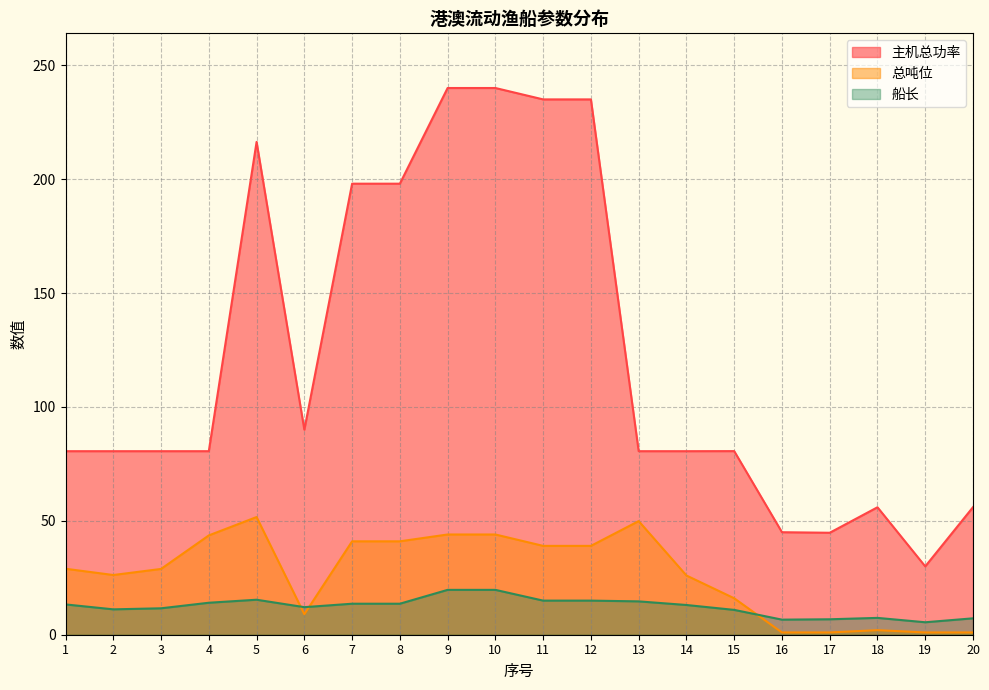

What is the approximate value of 主机总功率 at 8?

198.0